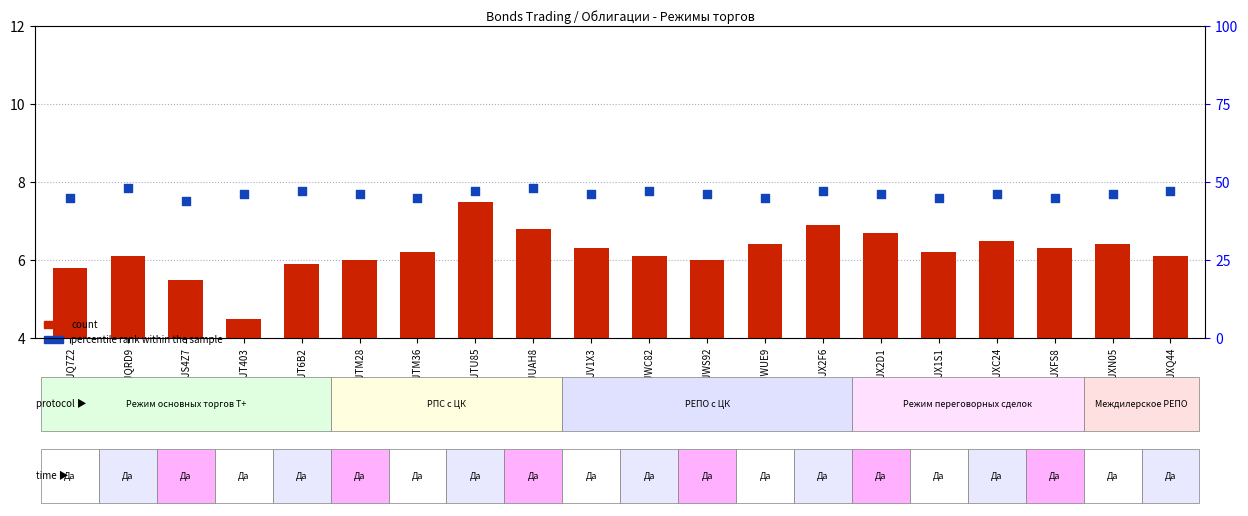

Which series has the largest total across all categories?

percentile rank within the sample